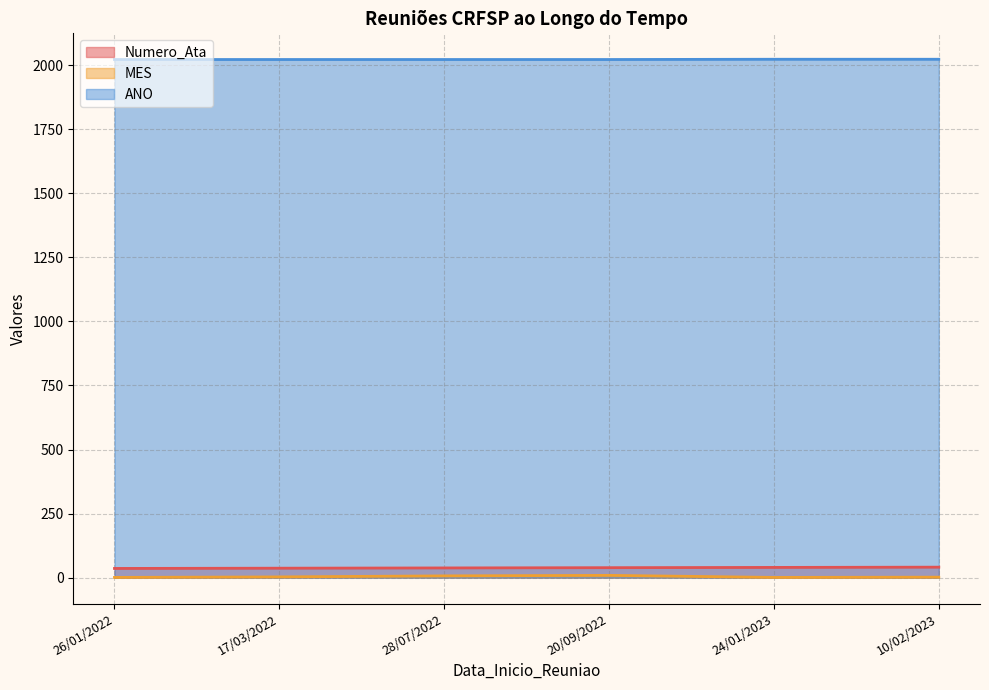

What are all the series names shown in the legend?

Numero_Ata, MES, ANO